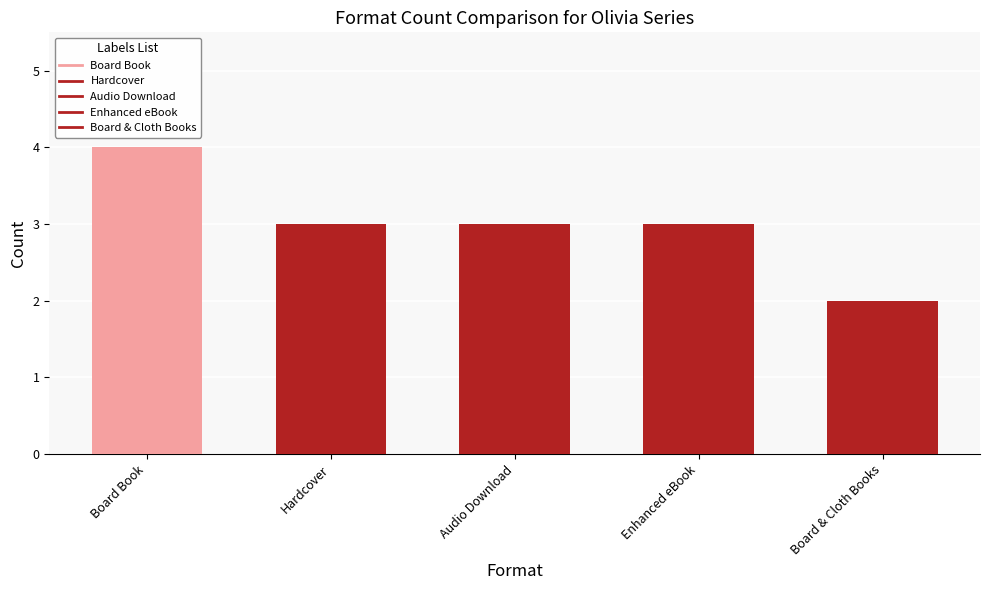

What is the ratio of the value at Enhanced eBook to the value at Hardcover?

1.0